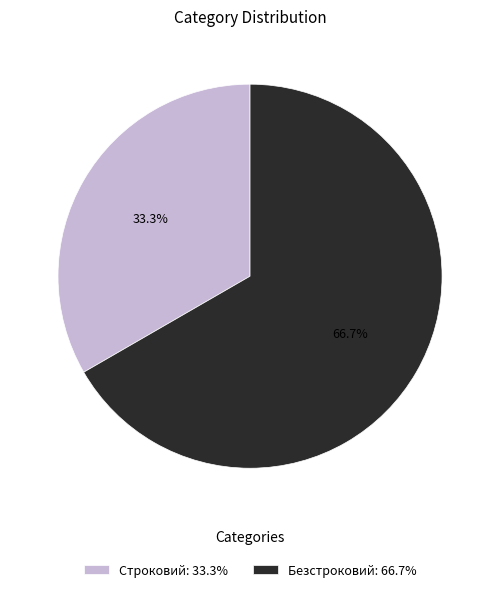

Rank the categories by value from lowest to highest.

Строковий, Безстроковий